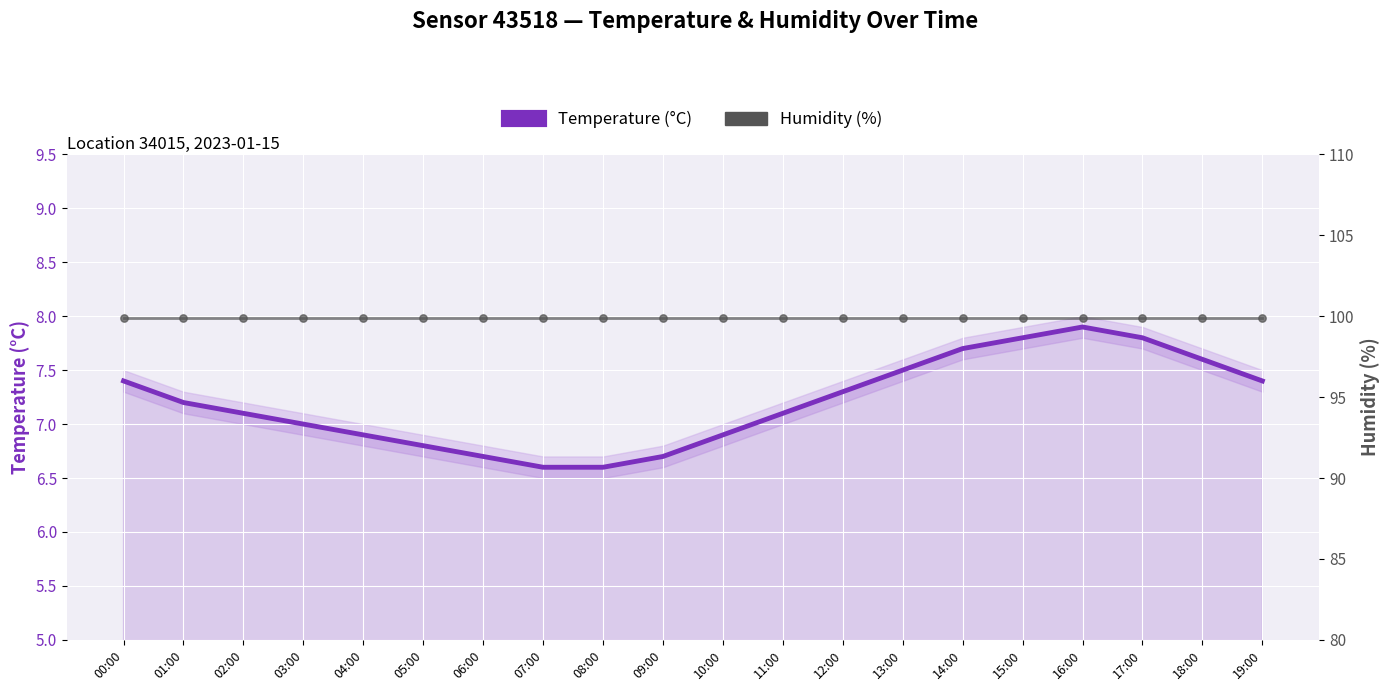

Which series has the largest total across all categories?

Humidity (%)